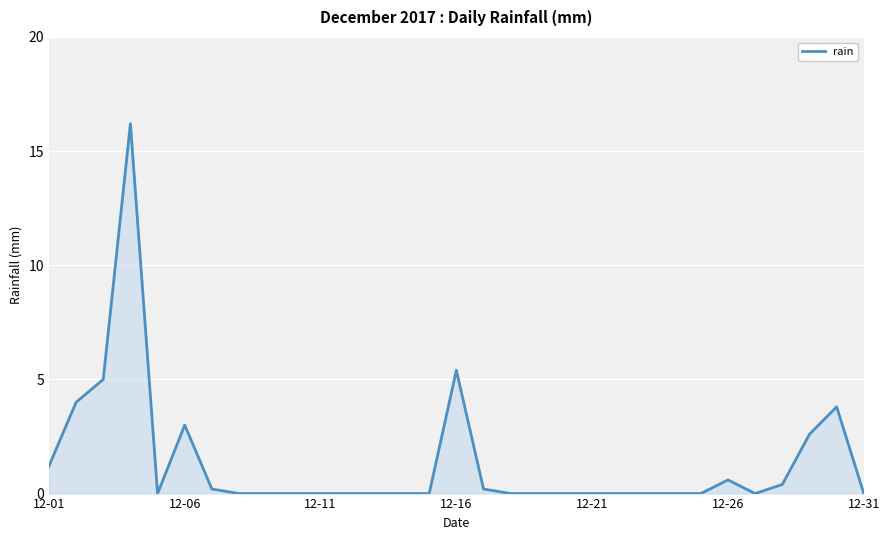

Does the chart have visible grid lines?

Yes